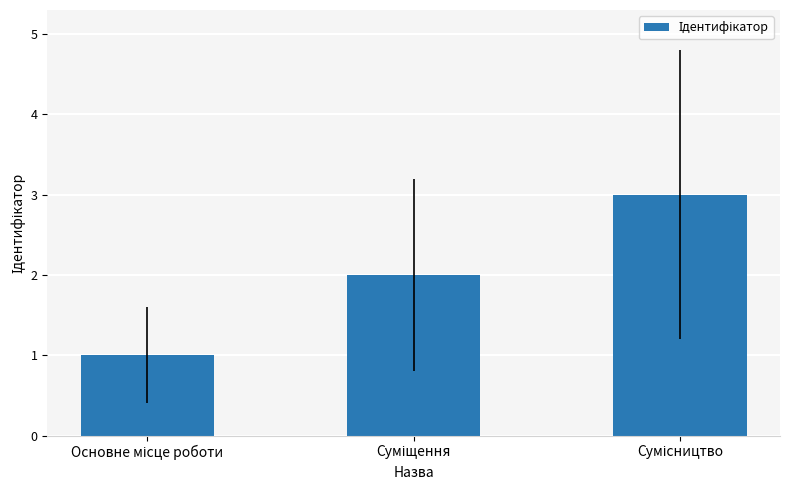

How many values are below 2?

1